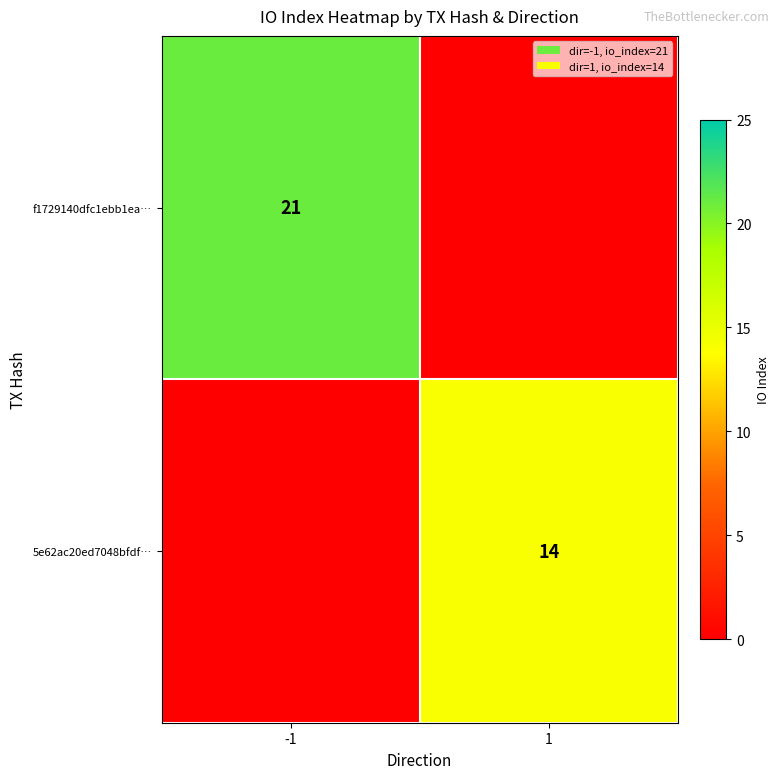

Is it true that 5e62ac20ed7048bfdf… equals 6 at 1?

False